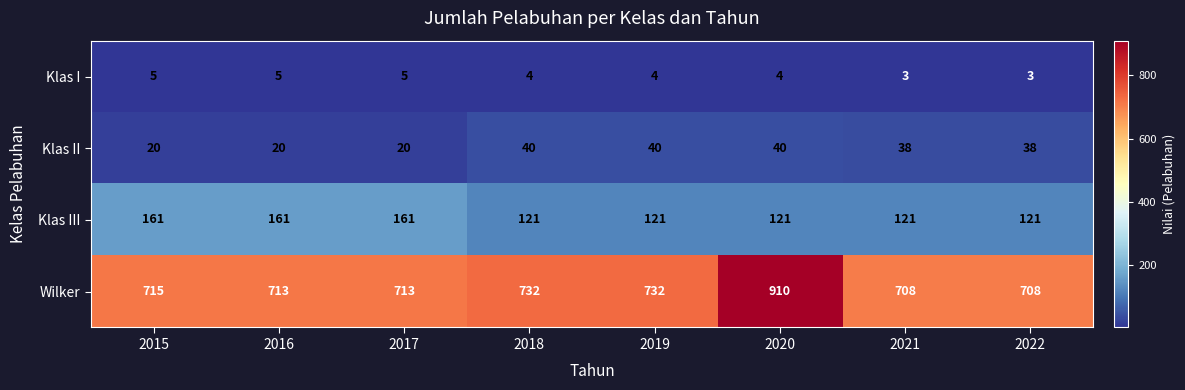

What is the minimum value shown in the chart?

3